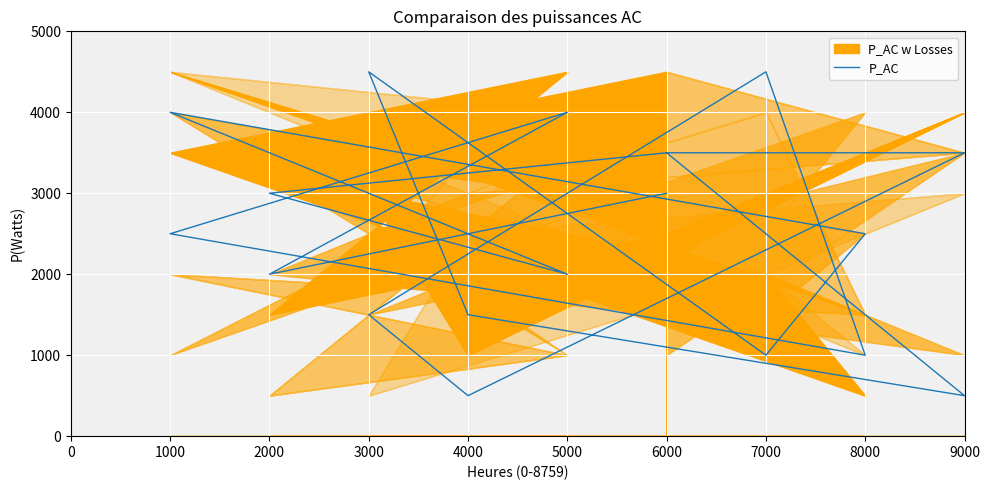

What is the sum of all values?

48500